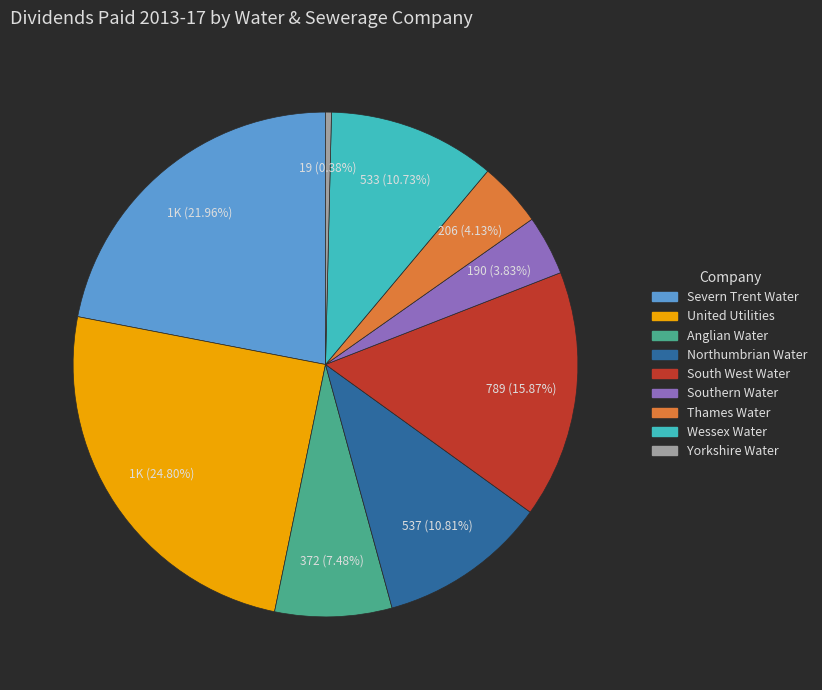

Is it true that South West Water is 16% of the pie?

True